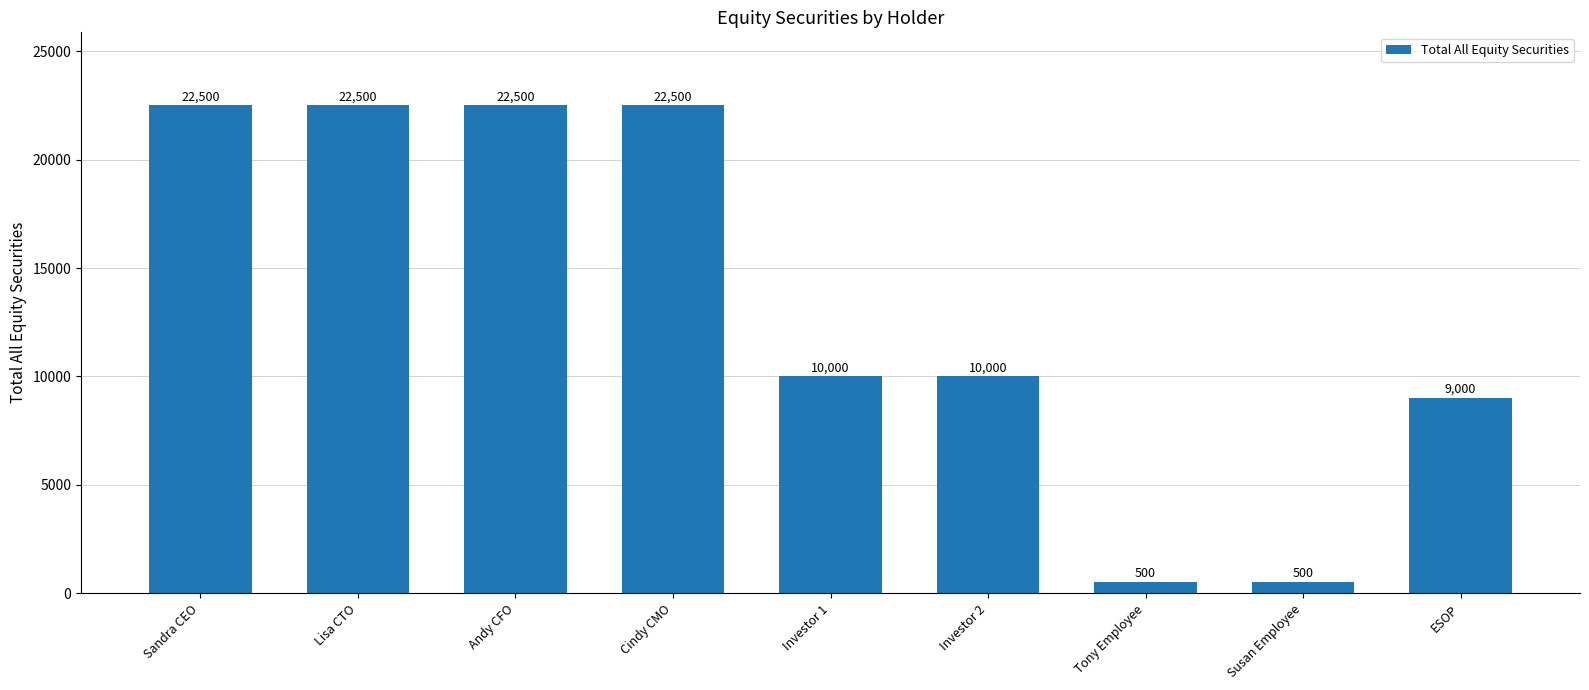

True or false: the data shows 22500 at Lisa CTO.

True